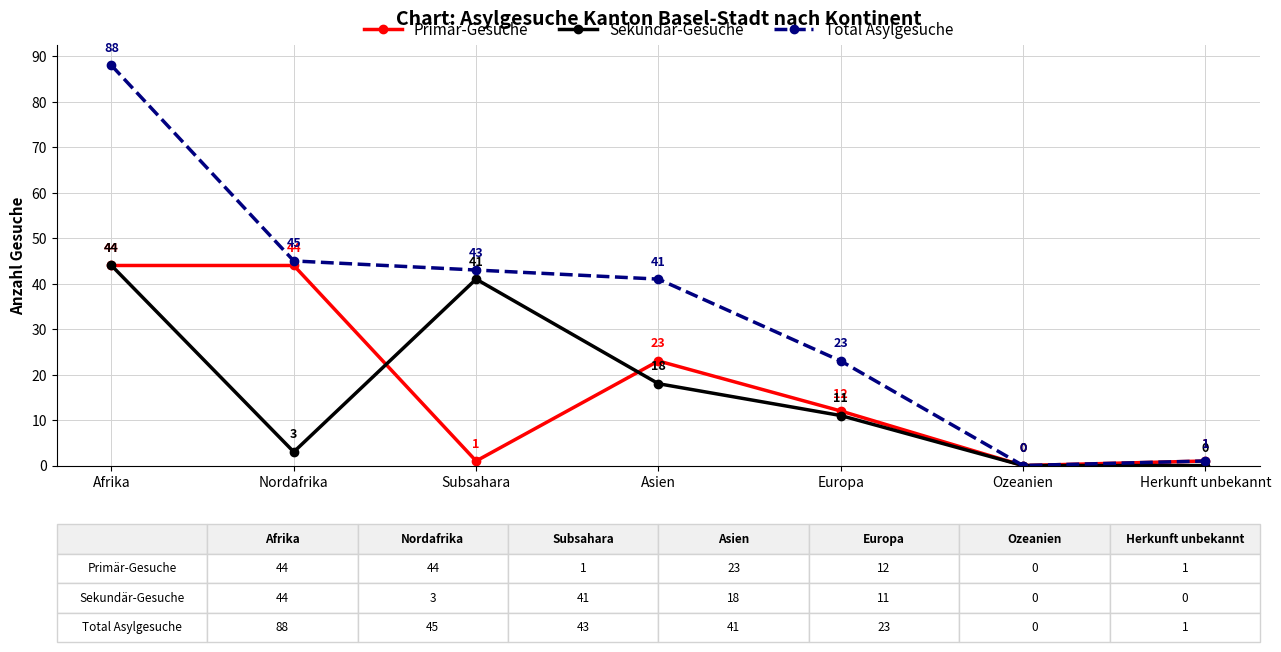

What is the difference between the maximum and minimum values in the Sekundär-Gesuche series?

44